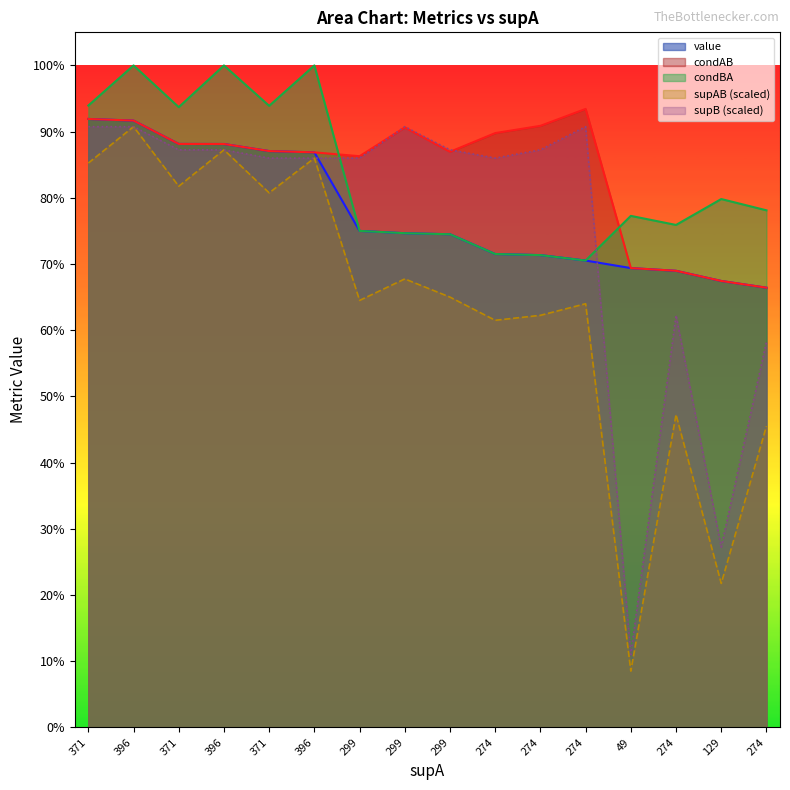

How many intersections are there between condBA and supB?

2